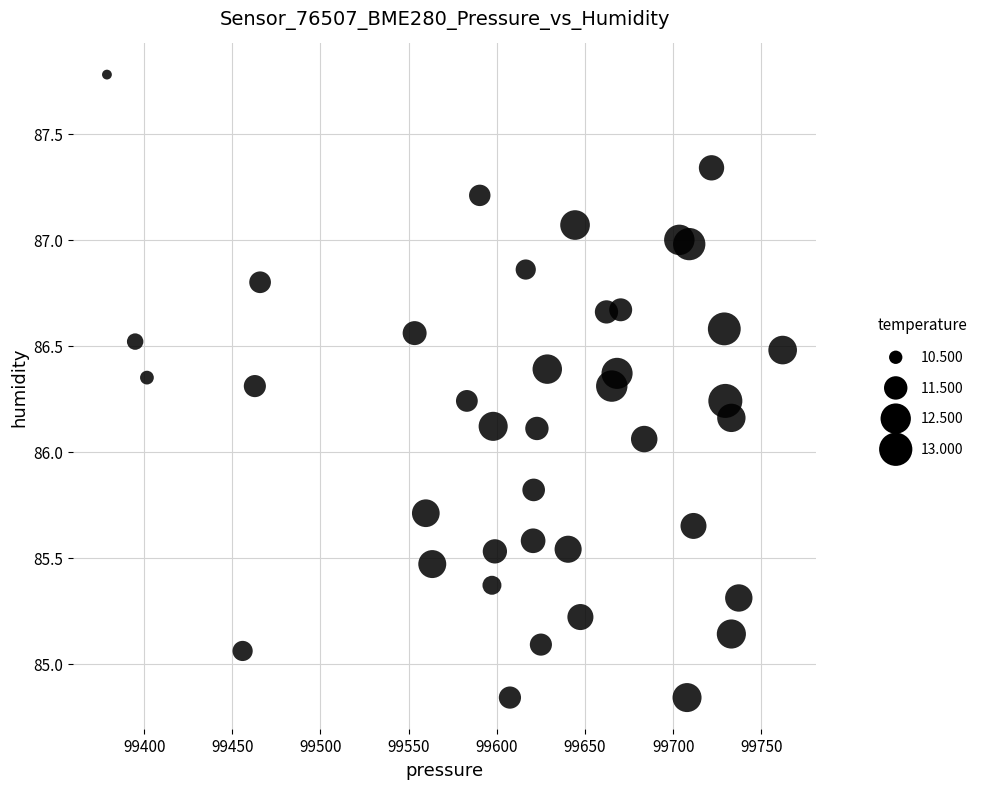

What is the range of X values (max minus min)?

383.1